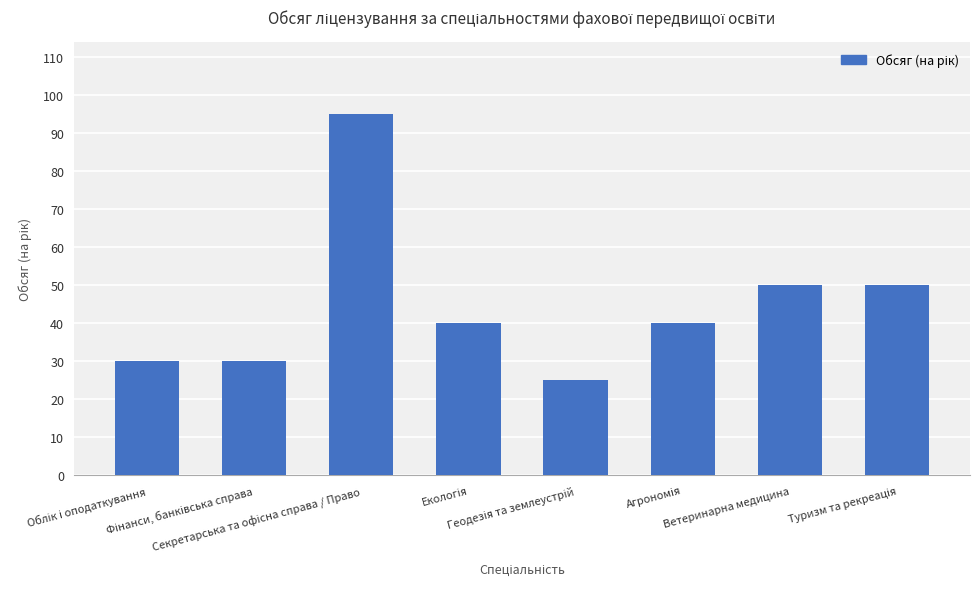

What is the sum of all values?

360